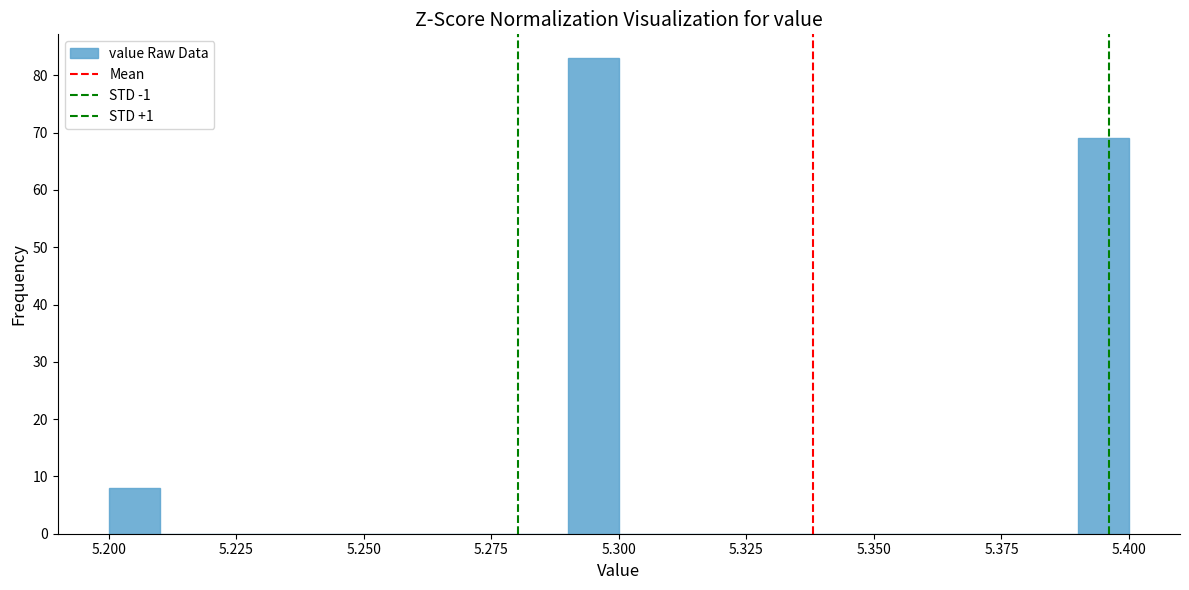

Around what value on the x-axis is the tallest bar? Give the approximate position of its centre, as read against the axis.

5.295